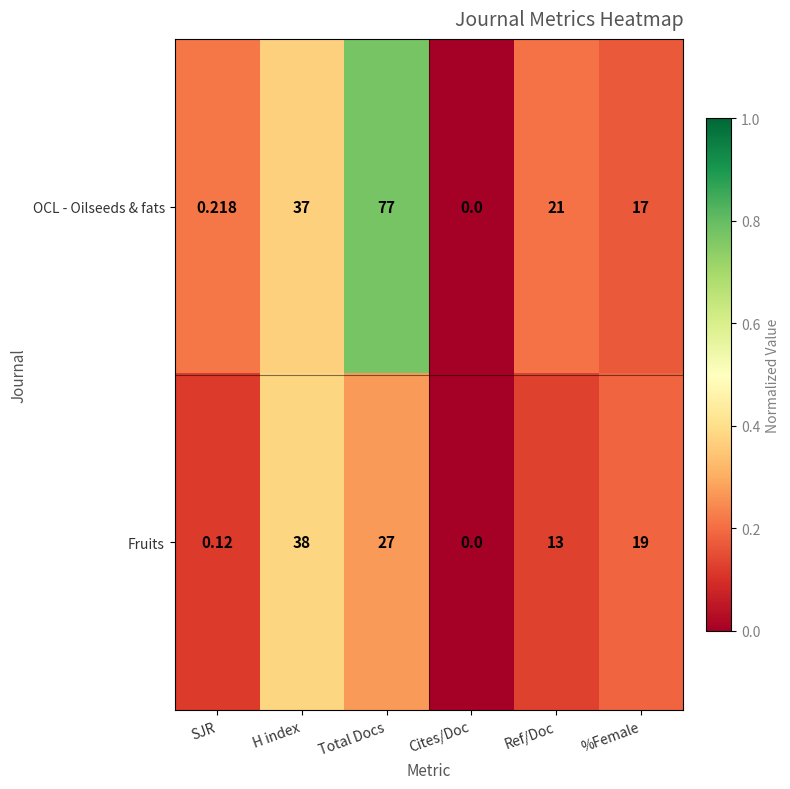

Where is OCL - Oilseeds & fats nearest to the value 38?

H index